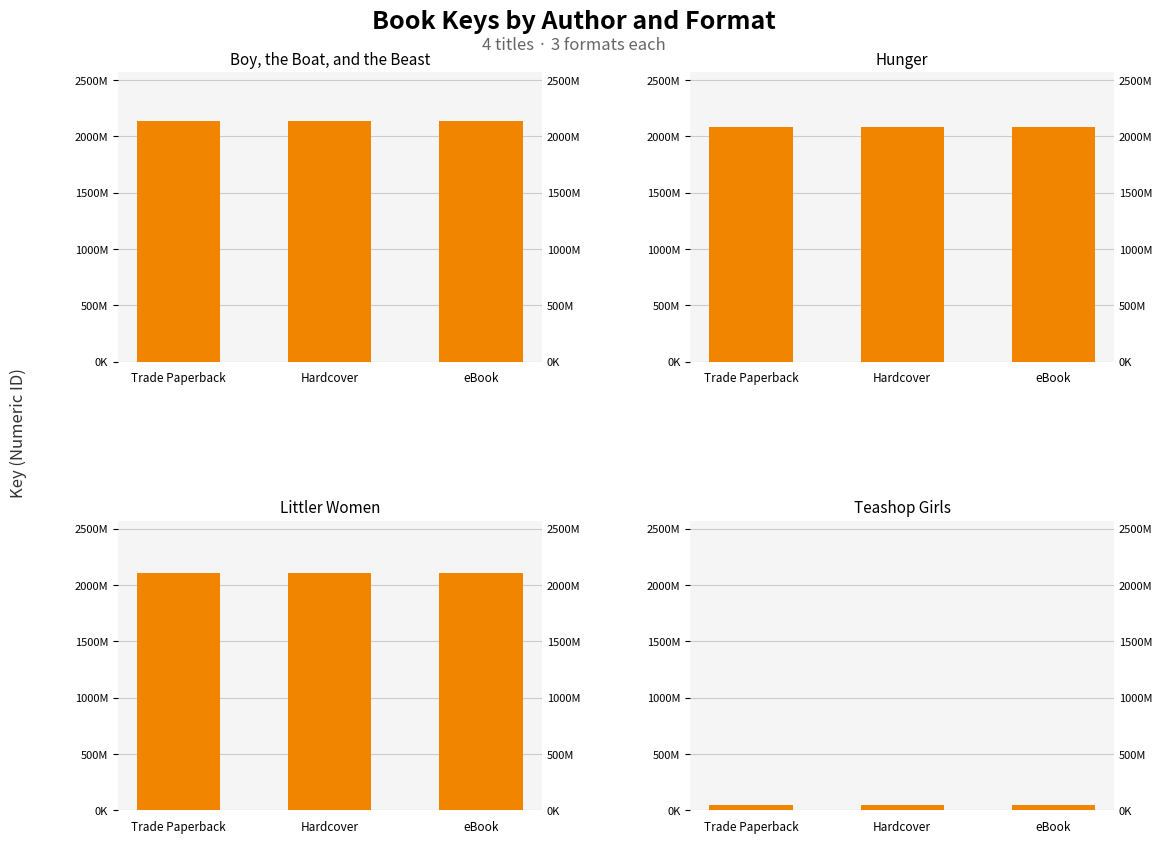

What position from the left is Hardcover?

2